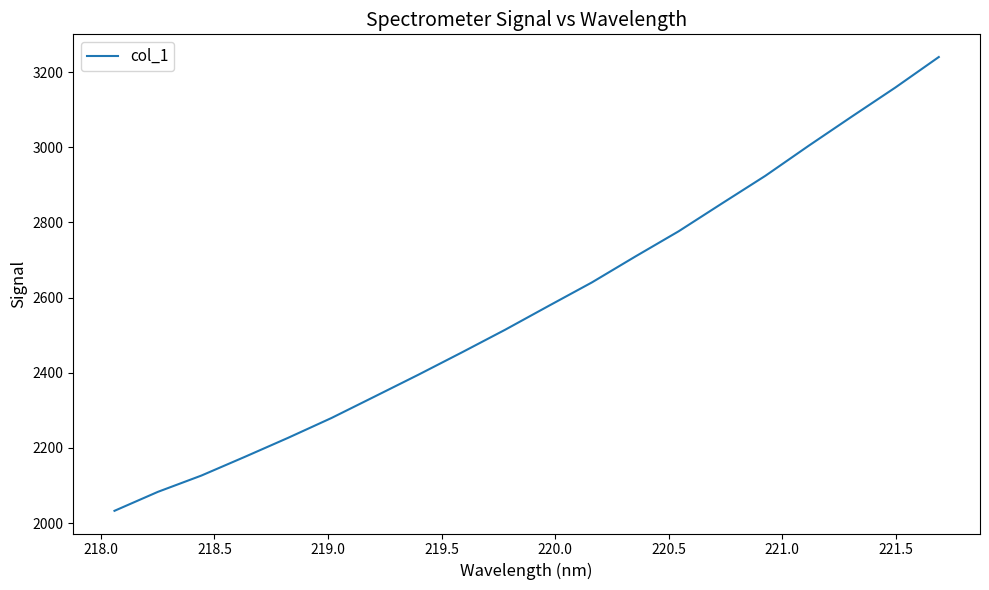

How many categories are shown in the chart?

20